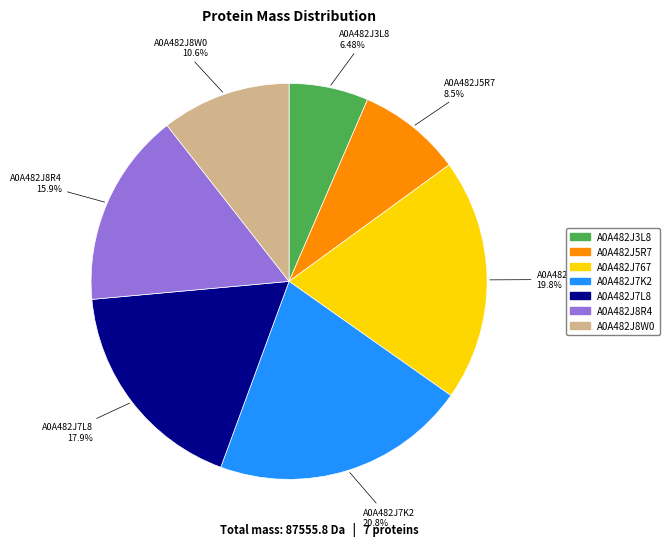

Is there a majority slice in this chart?

No